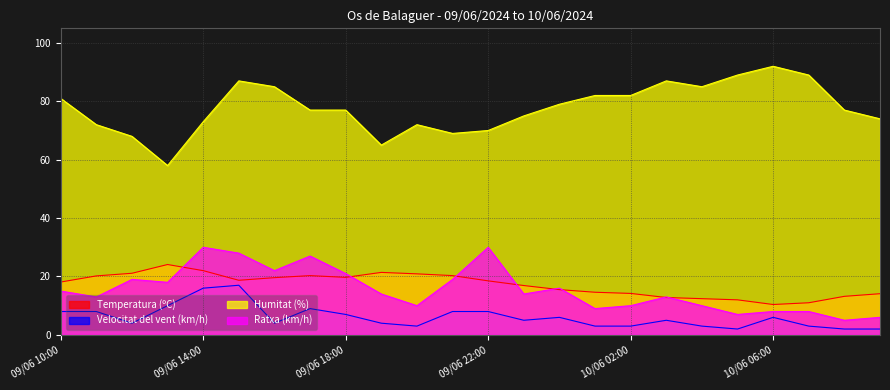

True or false: Humitat (%) and Ratxa (km/h) intersect in this chart.

False